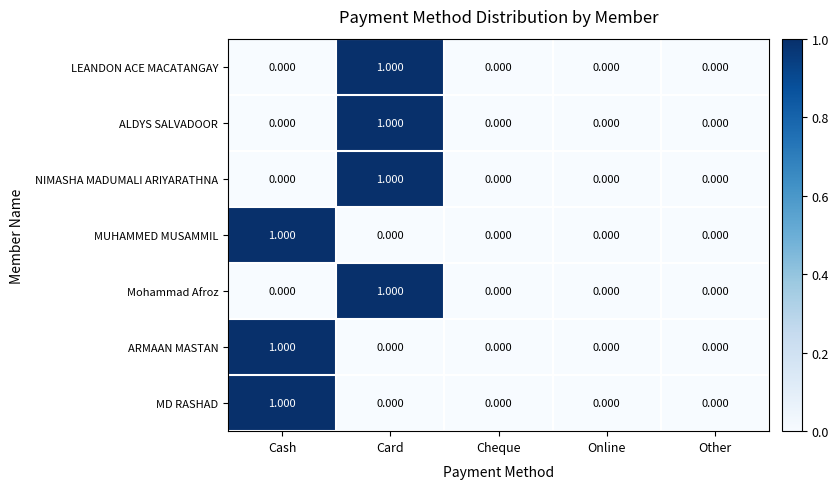

How many distinct data groups are displayed?

7